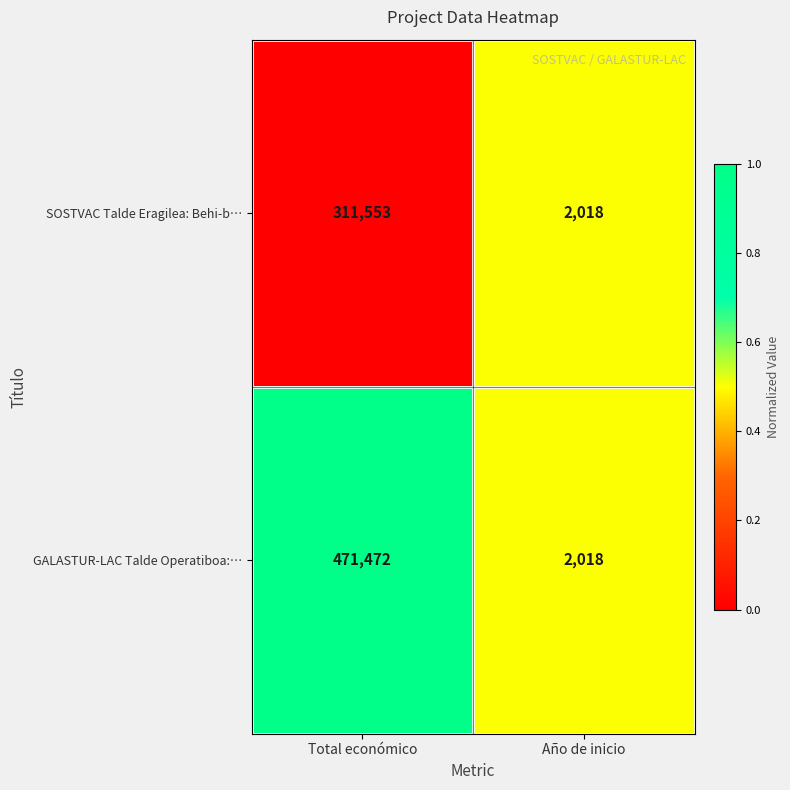

What is the difference between the GALASTUR-LAC Talde Operatiboa:… values at Total económico and Año de inicio?

469454